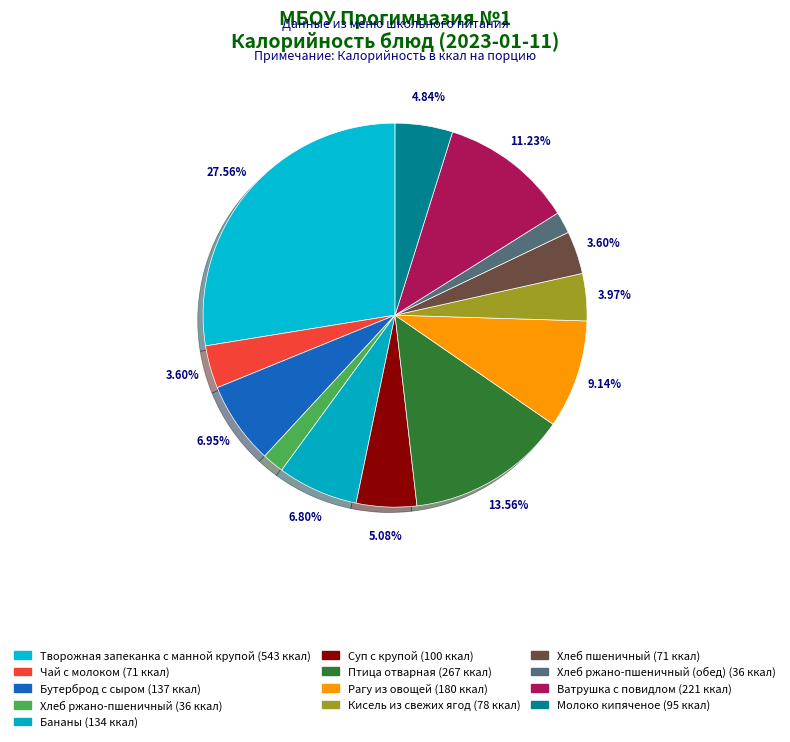

Count the number of slices in the pie.

13